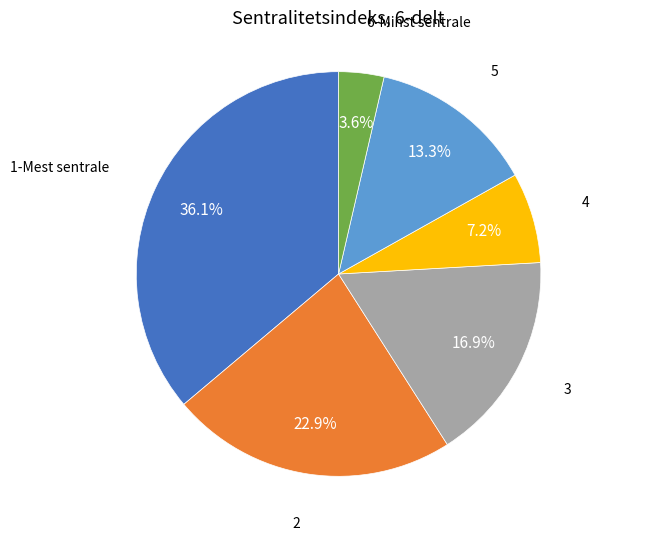

Which has a higher value, 1-Mest sentrale or 6-Minst sentrale?

1-Mest sentrale